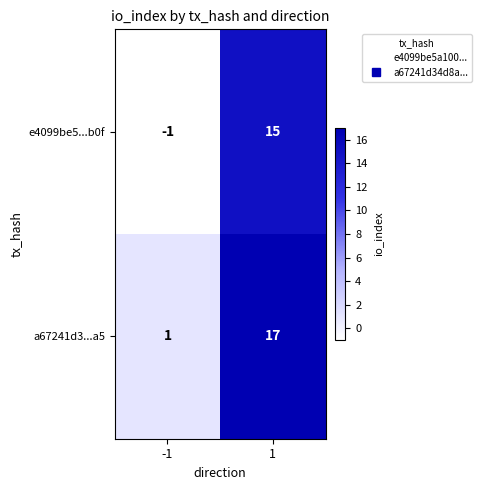

Is the value of a67241d3...a5 at -1 greater than the value of e4099be5...b0f at -1?

Yes